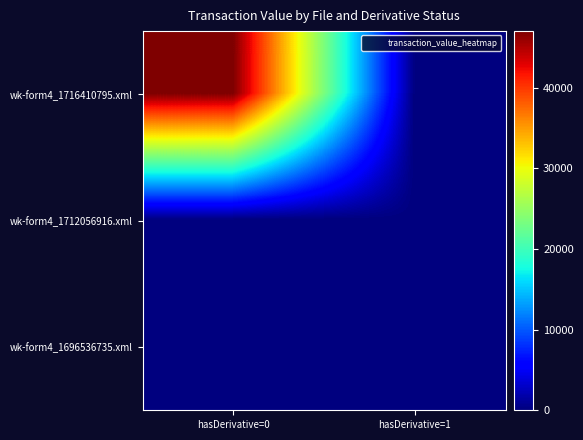

What is the total value across all series at hasDerivative=0?

47047